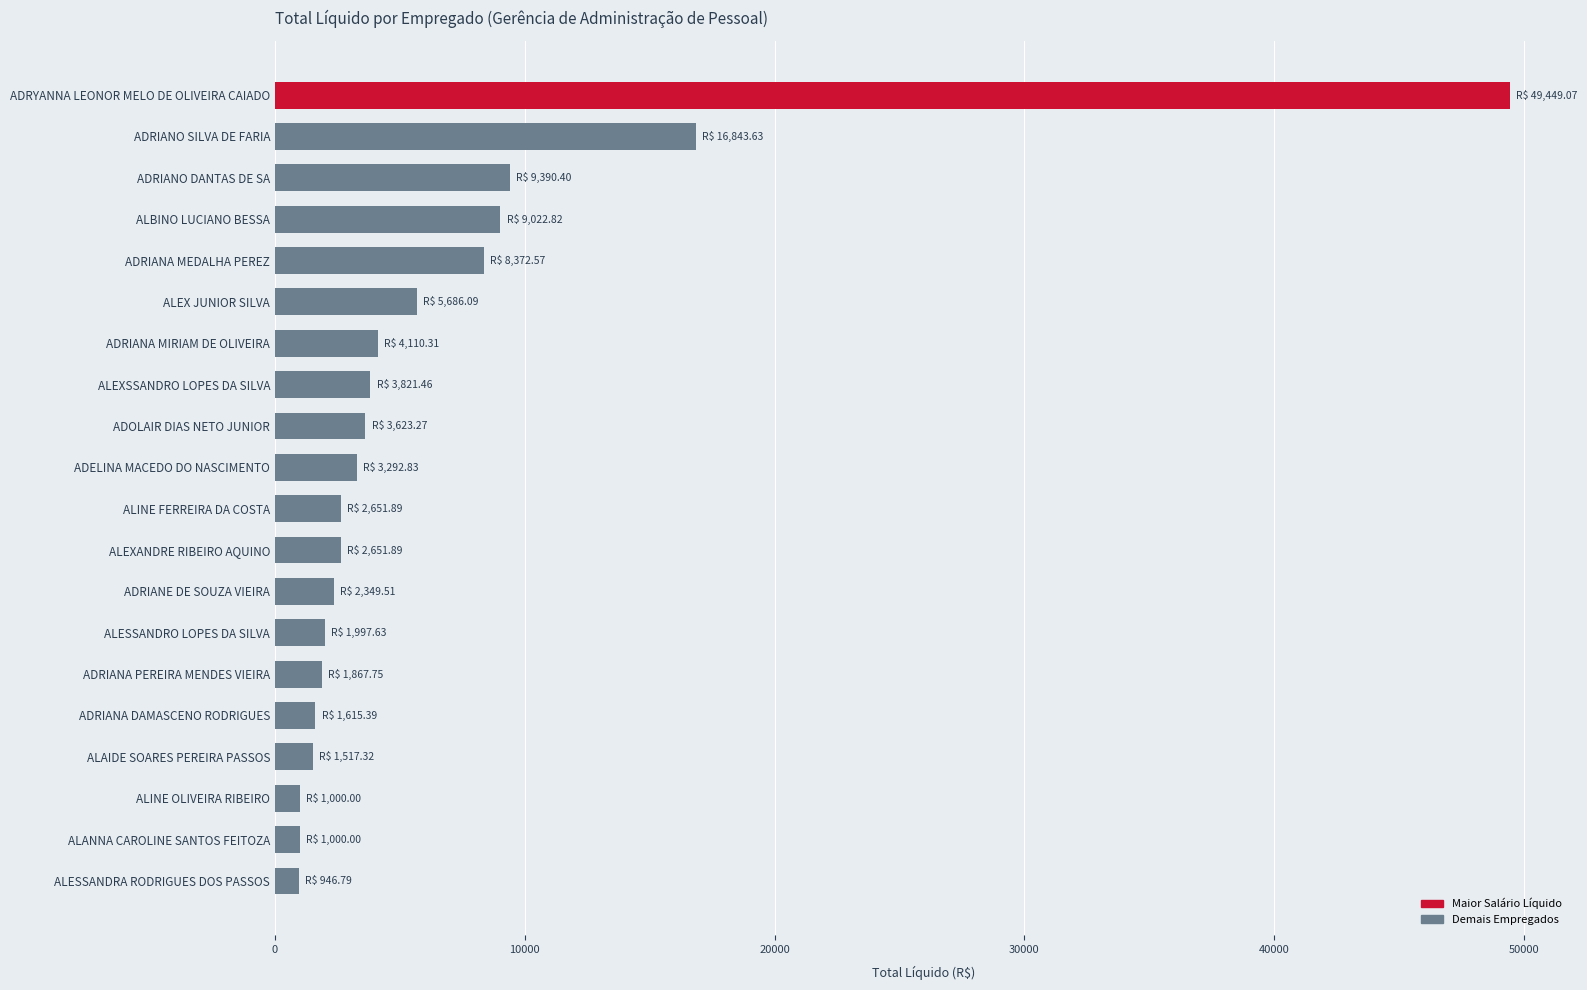

What is the difference between the maximum and minimum values?

48502.3